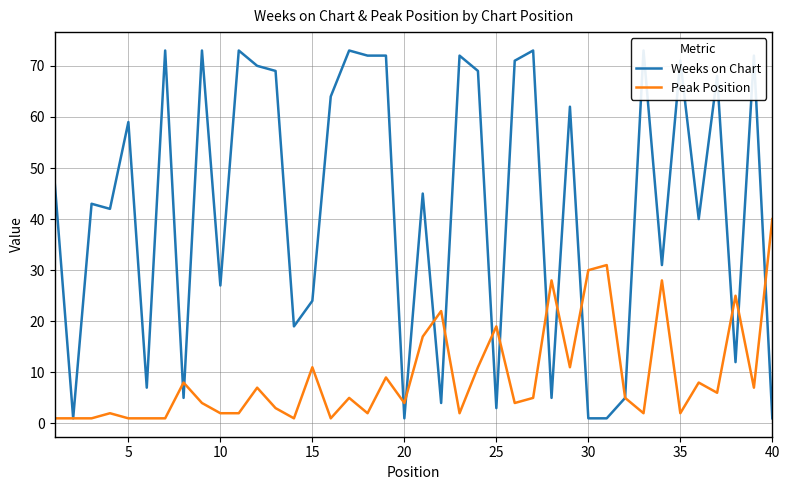

The Peak Position series shows 40 at 40. True or false?

True